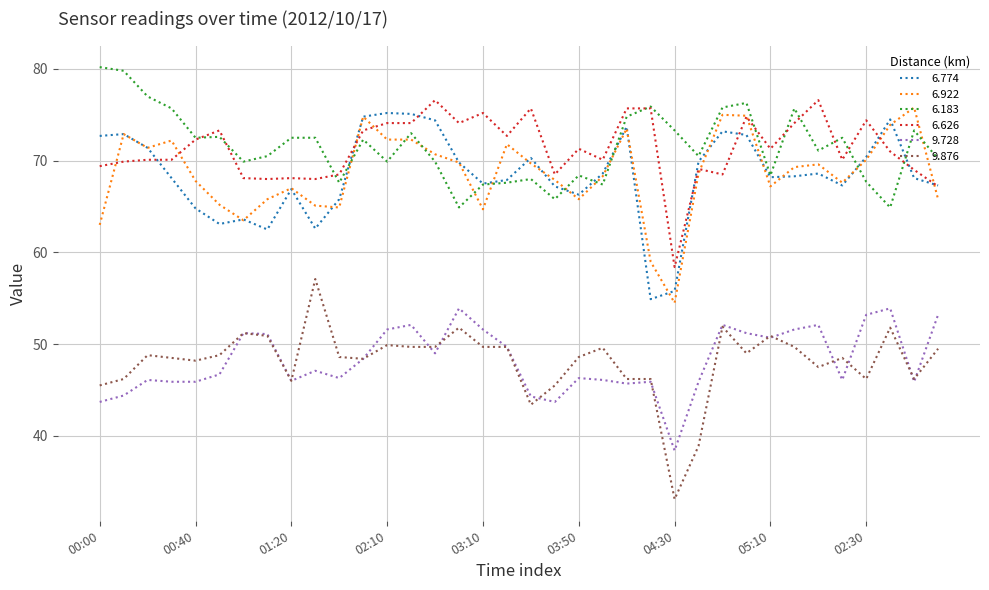

What is the lowest value of the 6.626 series?

58.4